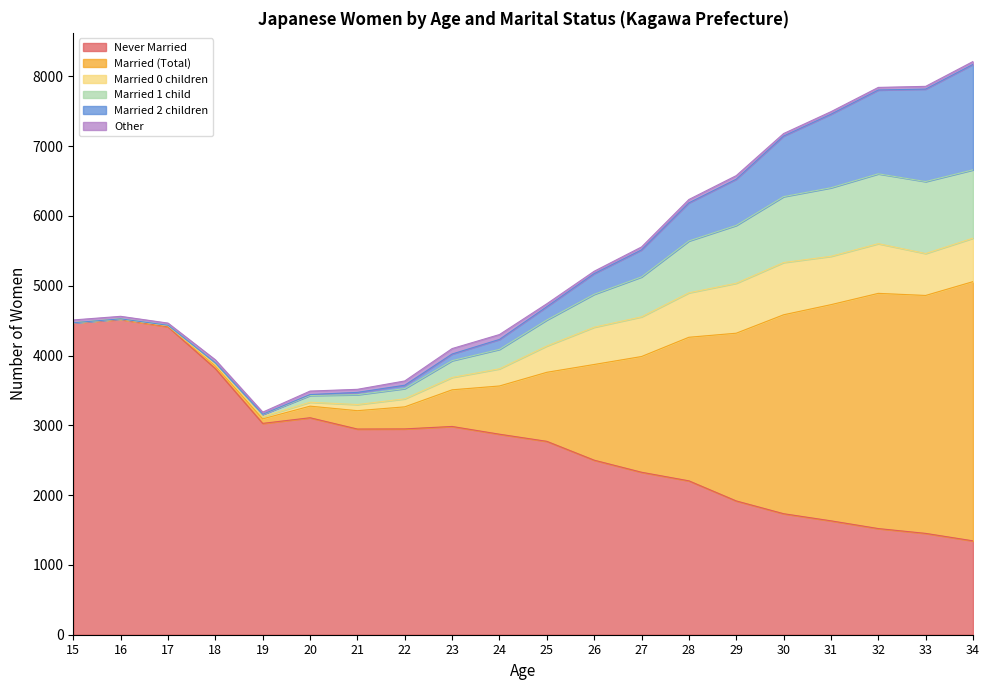

Which category has the highest value in the Other series?

23